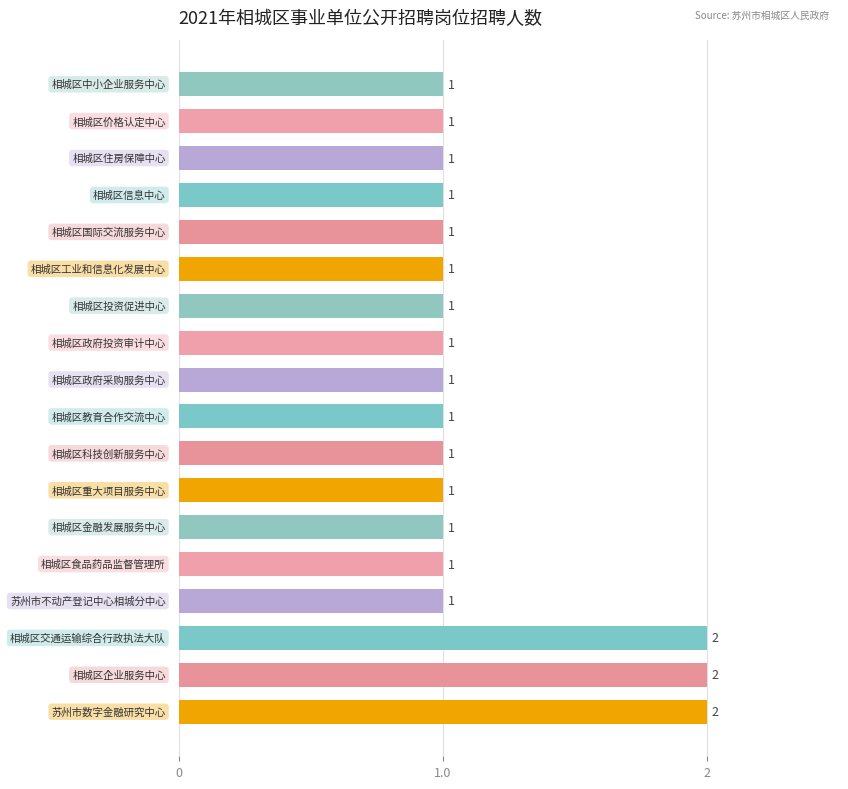

What is the smallest value displayed?

1